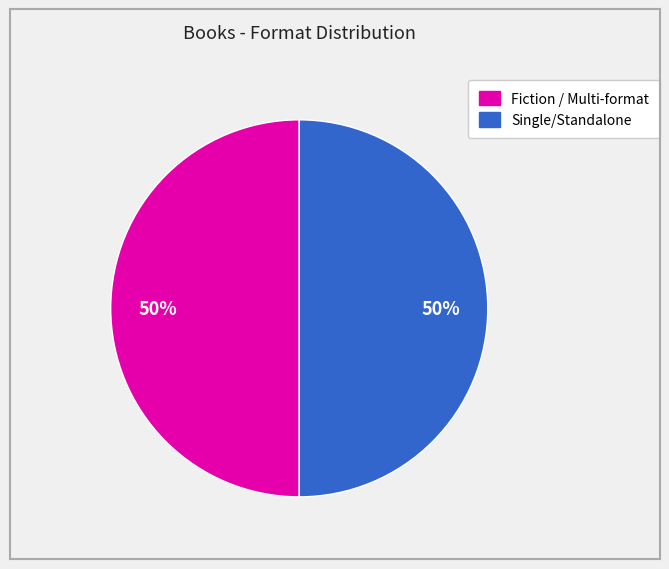

To the nearest percent, what is the average slice percentage?

50%